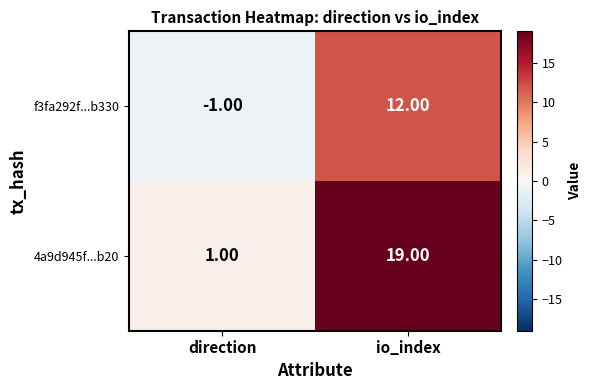

At which label is 4a9d945f...b20 closest to 10?

direction